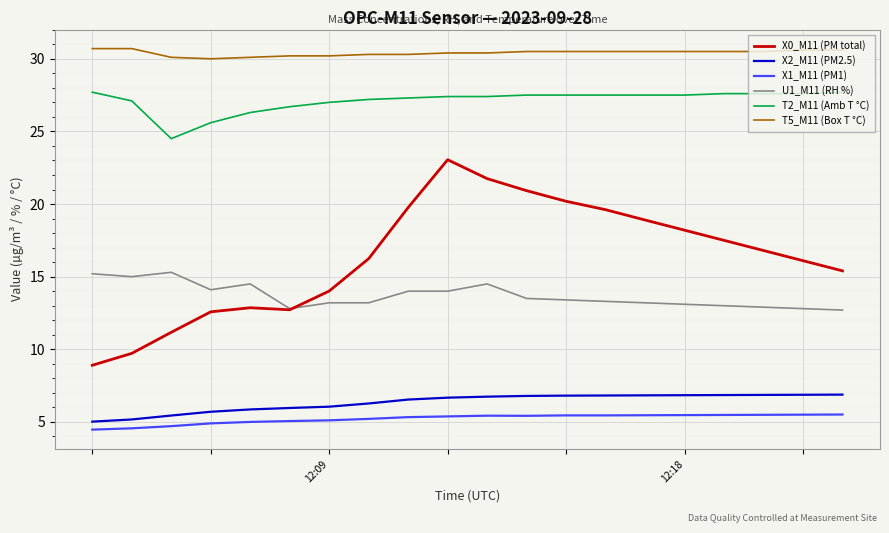

What is the greatest value displayed?

30.7